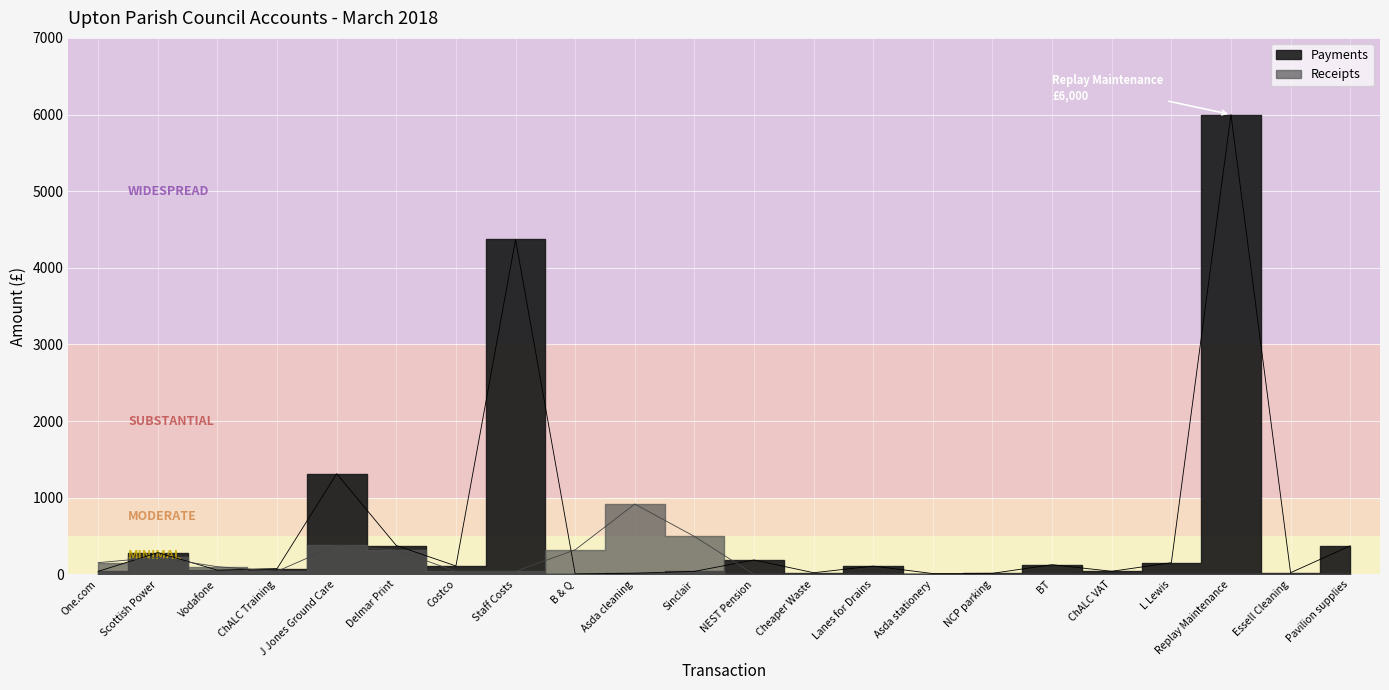

At which label does Payments reach its peak?

Replay Maintenance